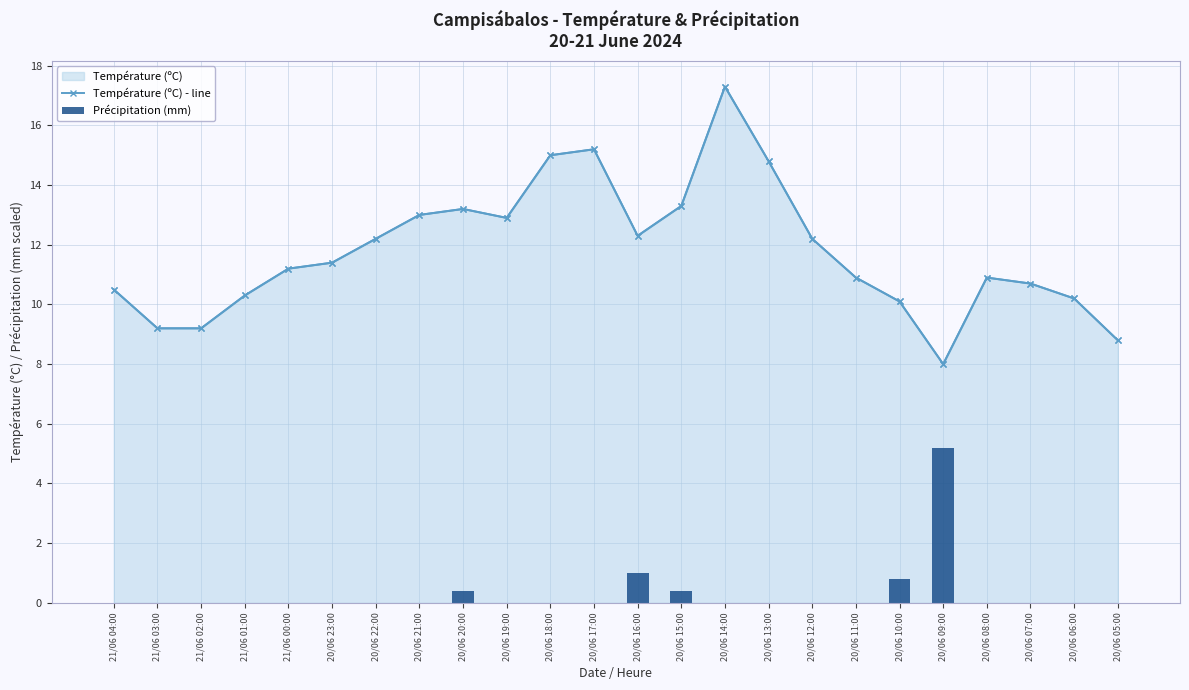

What is the label of the 4th bar from the right?

20/06 08:00